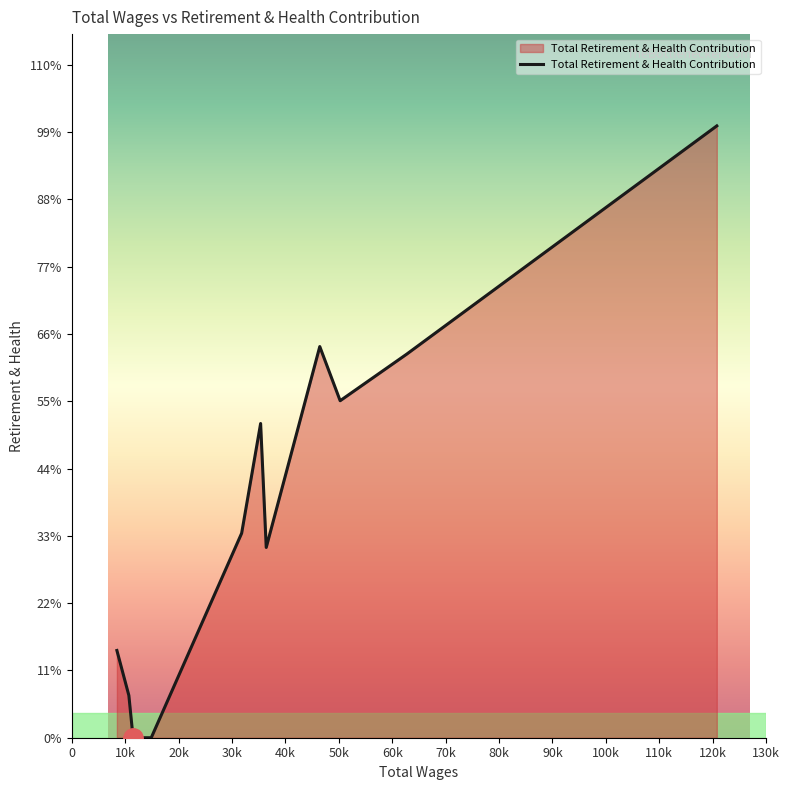

Does the chart display data point markers on the line(s)?

No